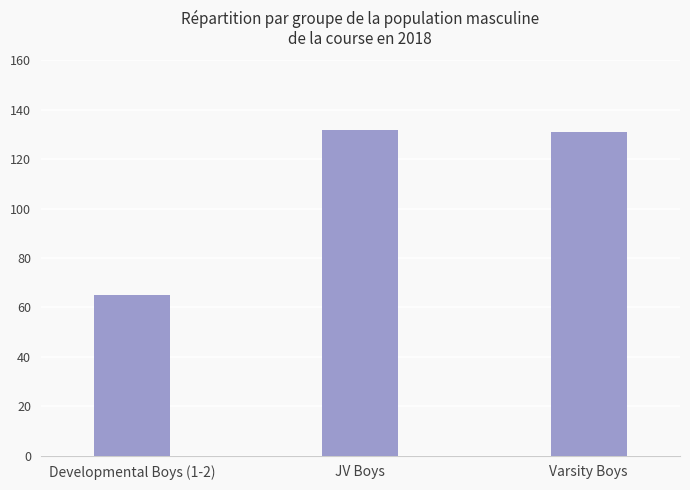

Are the bars grouped side by side (vs. stacked)?

No